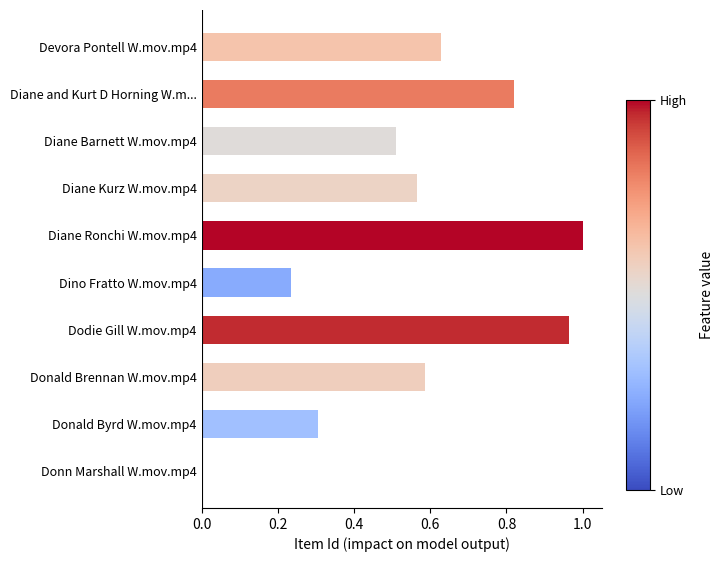

Are the bars horizontal?

Yes